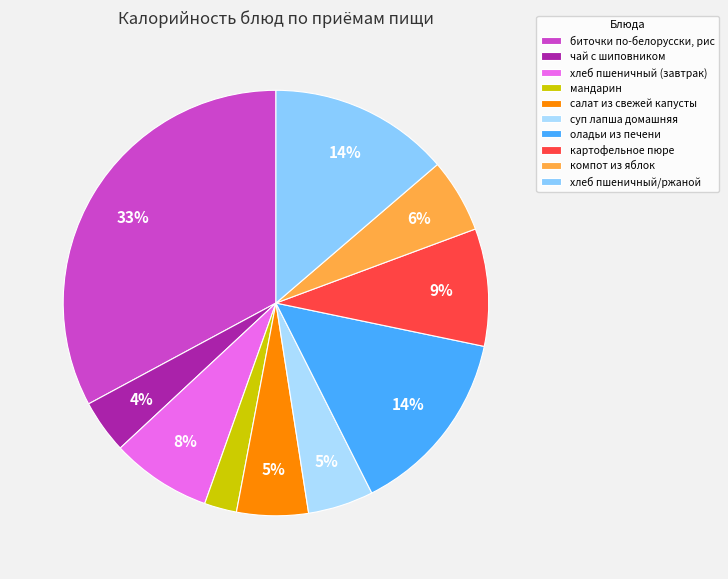

What percentage is the чай с шиповником slice, to the nearest percent?

4%